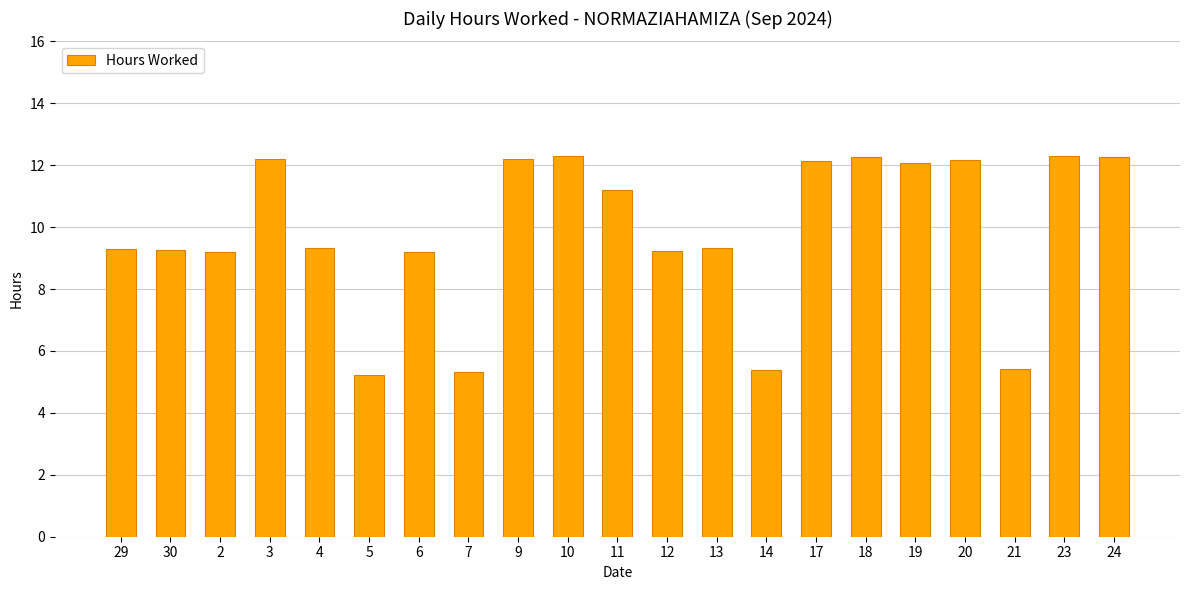

What is the ratio of the value at 7 to the value at 2?

0.6